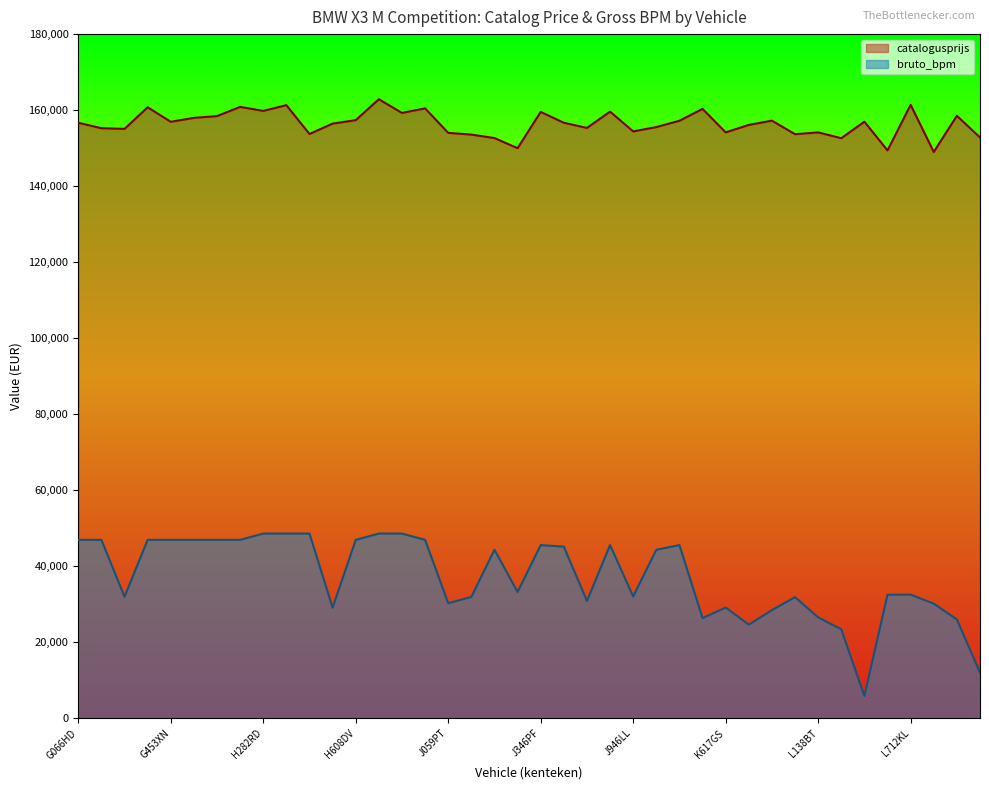

How many lines are shown in the chart?

2